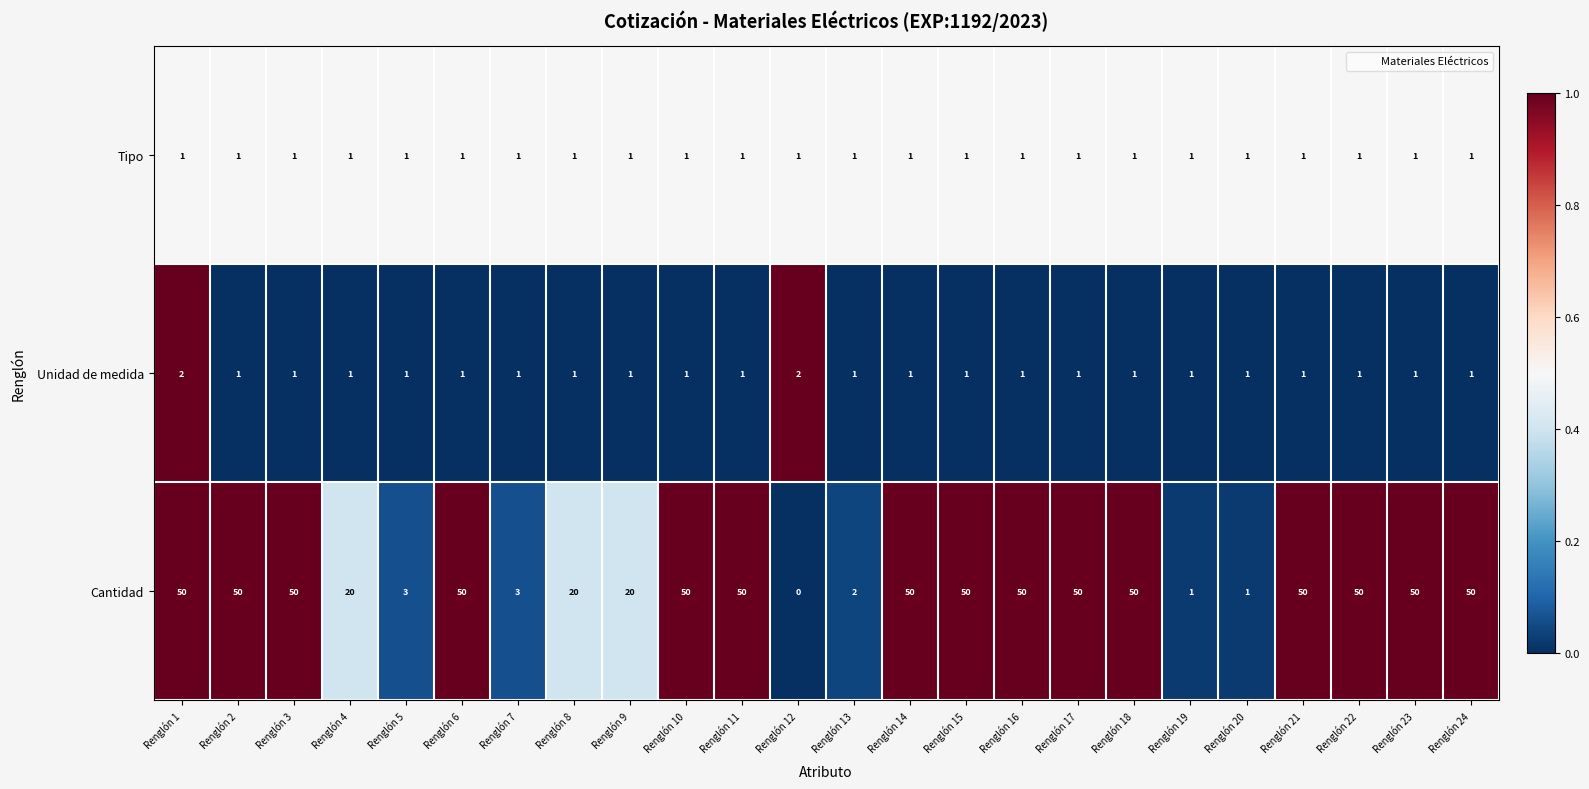

How many Cantidad values are between 20 and 50?

18